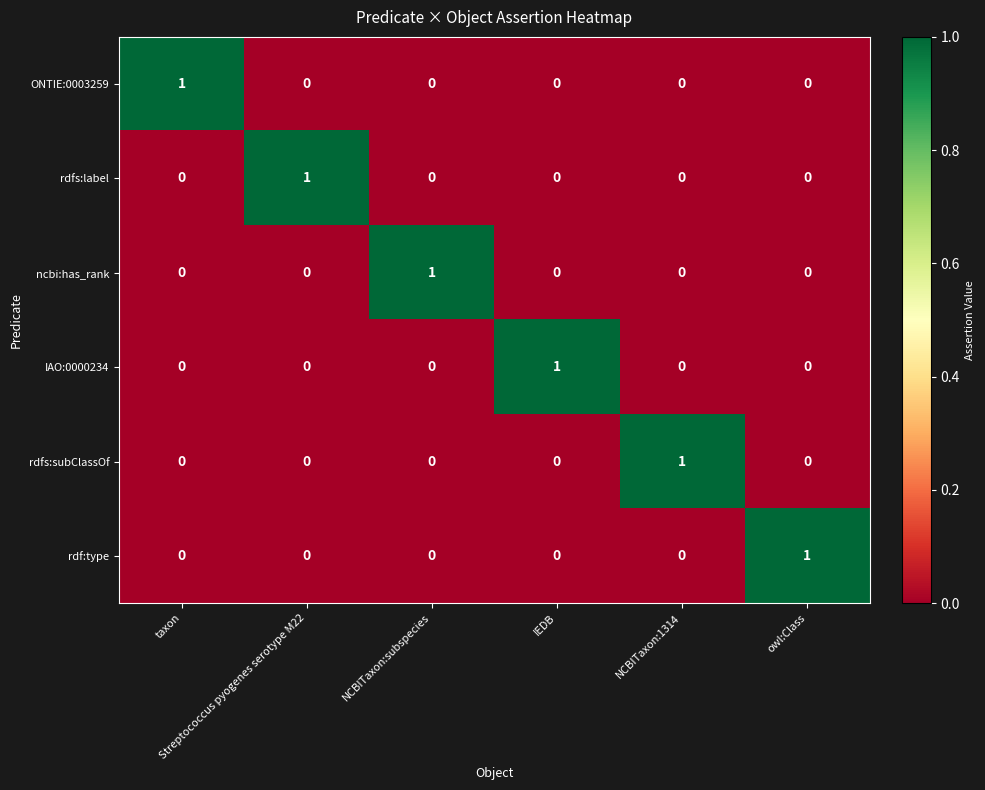

How many values in the ncbi:has_rank series exceed 0?

1